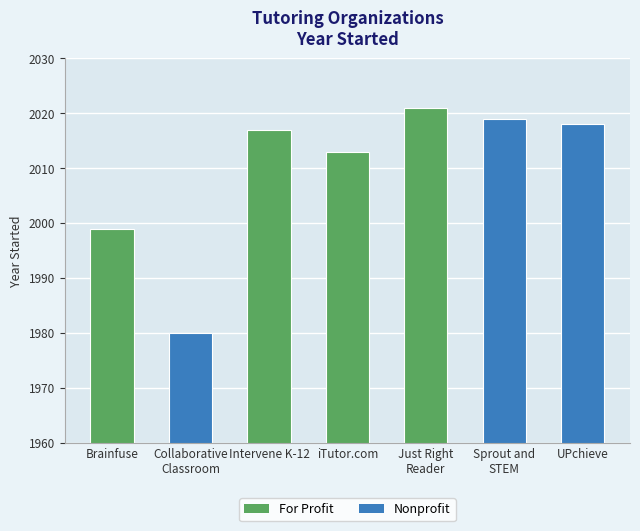

What position from the right is Intervene K-12?

5